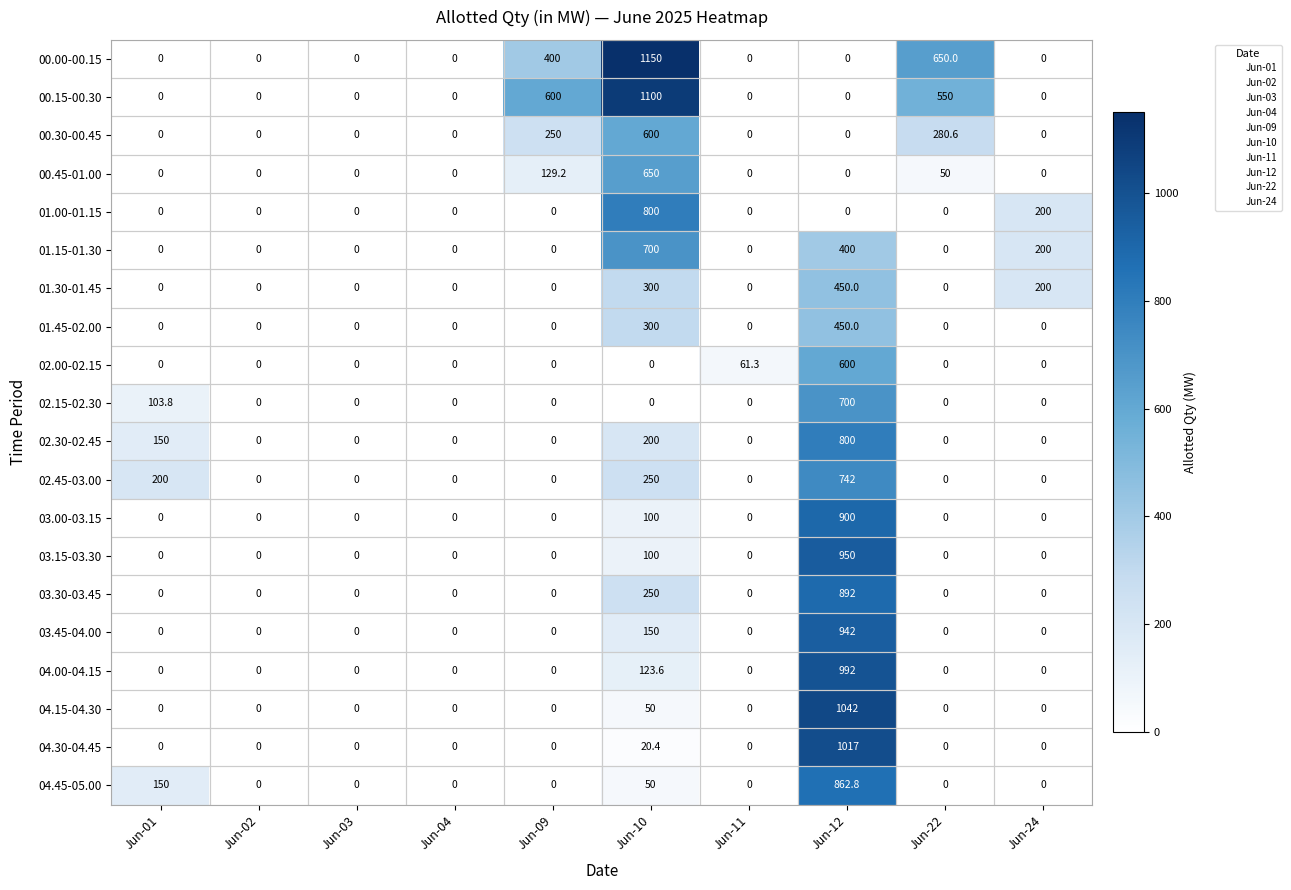

The 00.00-00.15 series shows 374.9 at Jun-02. True or false?

False